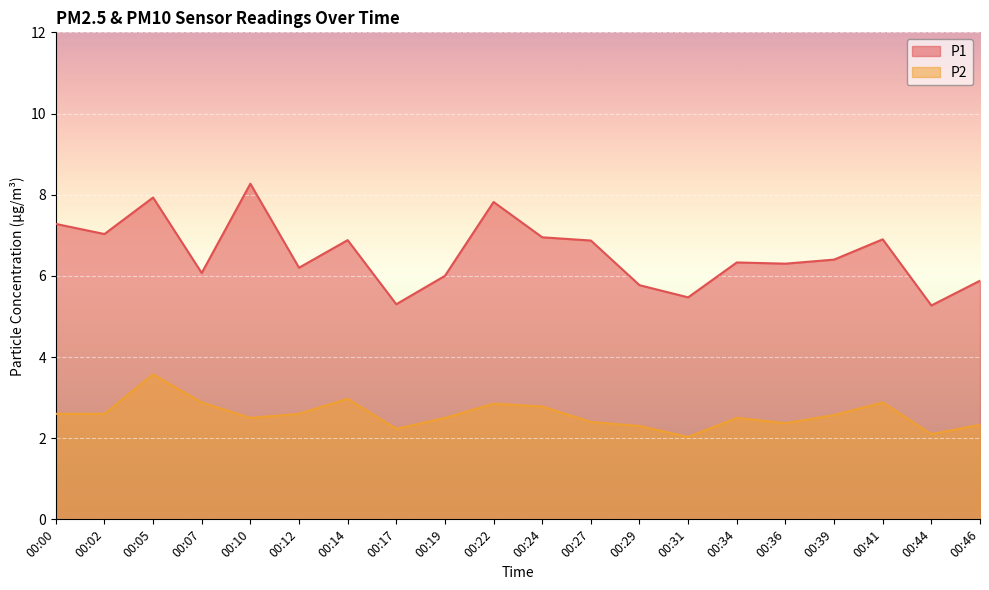

Reading right to left, list all the values displayed in this chart.

P1: 5.9	5.3	6.9	6.4	6.3	6.3	5.5	5.8	6.9	7.0	7.8	6.0	5.3	6.9	6.2	8.3	6.1	7.9	7.0	7.3
P2: 2.3	2.1	2.9	2.6	2.4	2.5	2.0	2.3	2.4	2.8	2.9	2.5	2.2	3.0	2.6	2.5	2.9	3.6	2.6	2.6